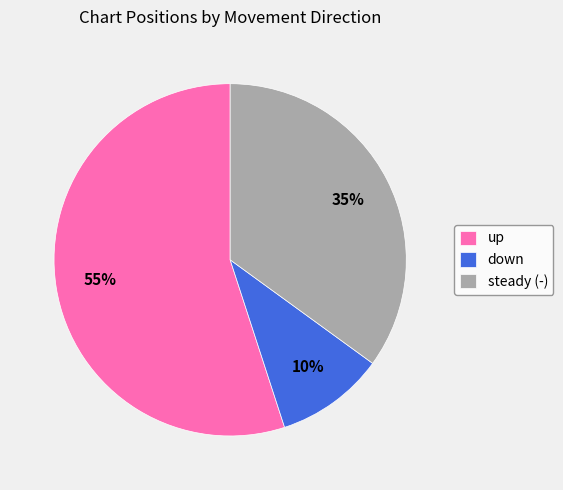

Is it true that down is 10% of the pie?

True